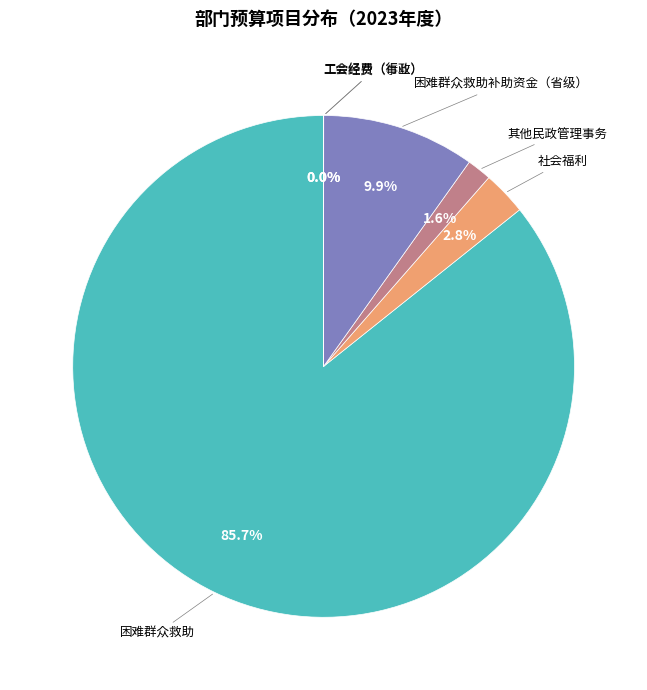

Does any single category account for the majority?

Yes